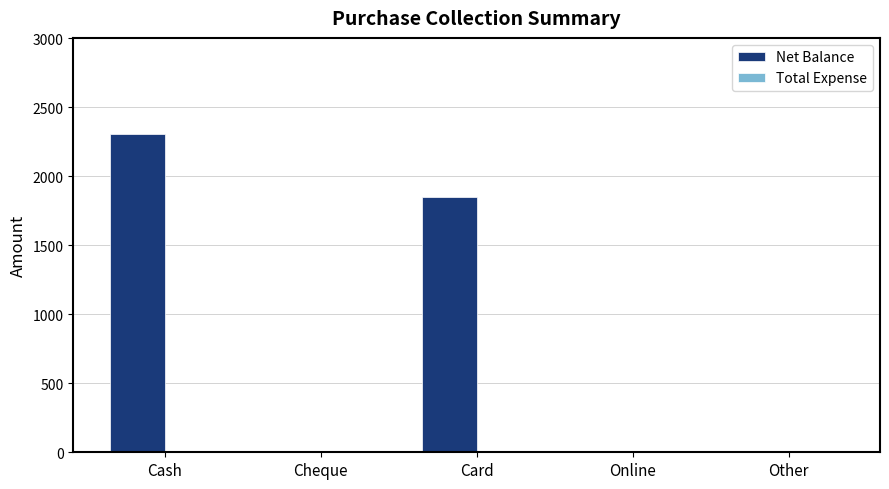

The chart shows a value of 476 at Cash. True or false?

False